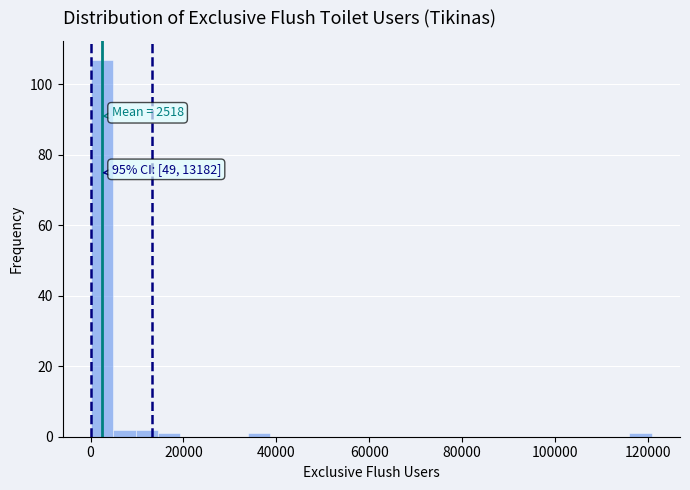

Around what value on the x-axis is the tallest bar? Give the approximate position of its centre, as read against the axis.

2000